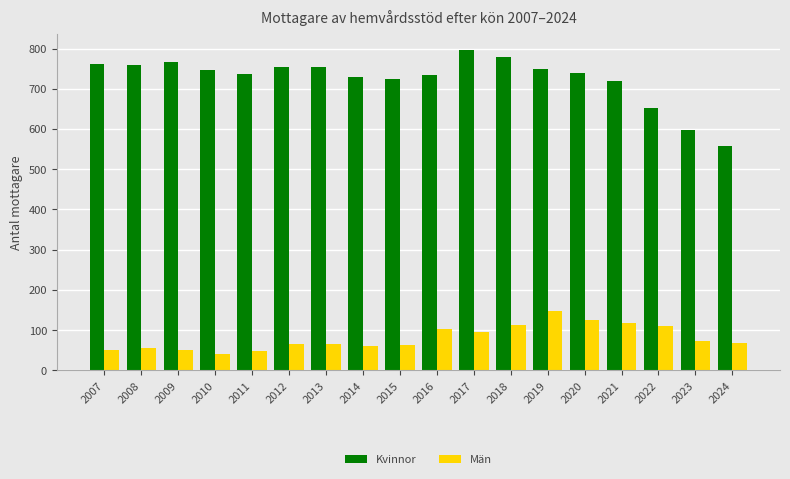

List the series in order of their peak value, highest first.

Kvinnor, Män